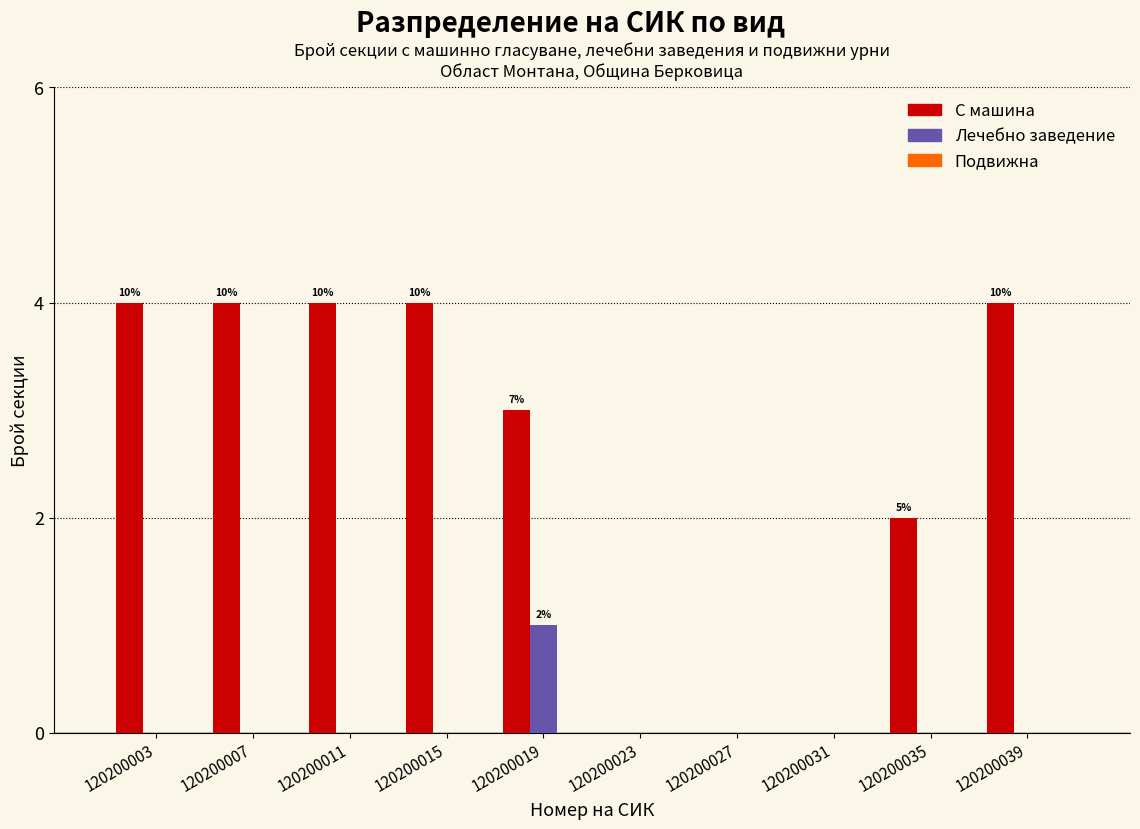

Which series has the largest total across all categories?

С машина